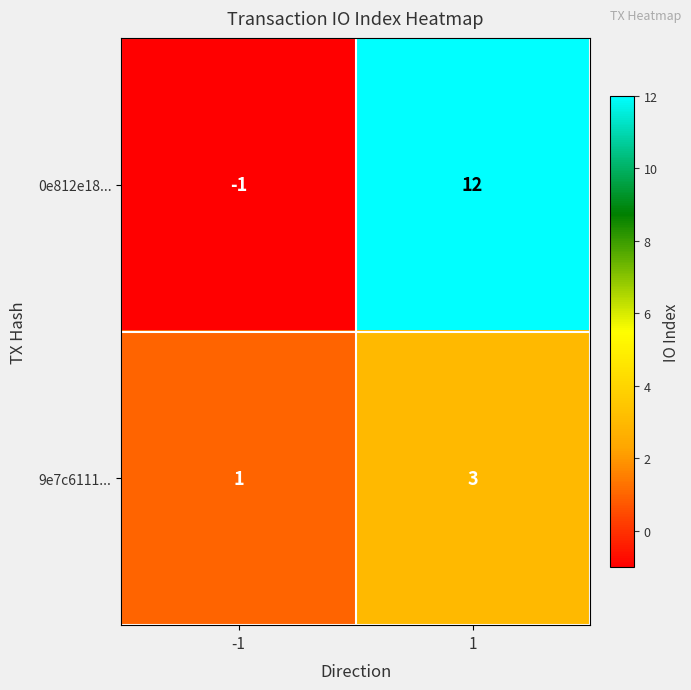

Between -1 and 1, which series saw the biggest shift?

0e812e18...